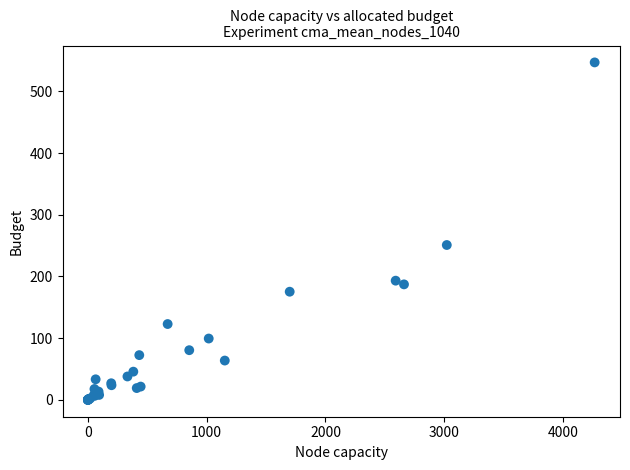

What Y value in the scatter plot is closest to 273?

251.0